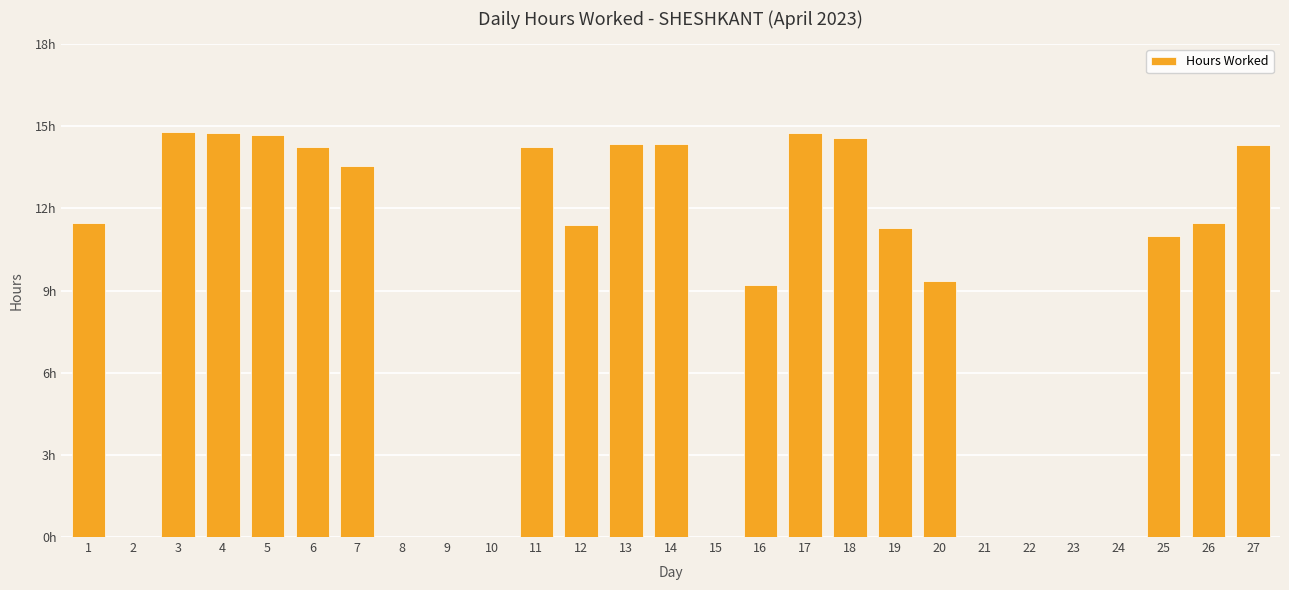

True or false: the data shows 7.7 at 13.

False